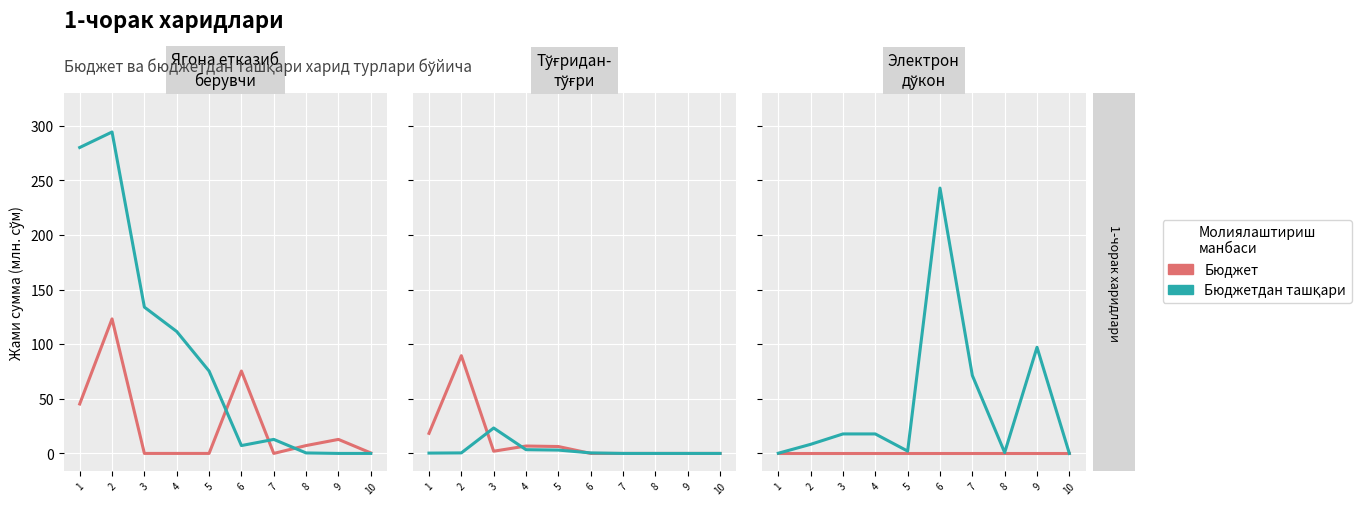

What is the difference between the highest and lowest values at 2?

8.3